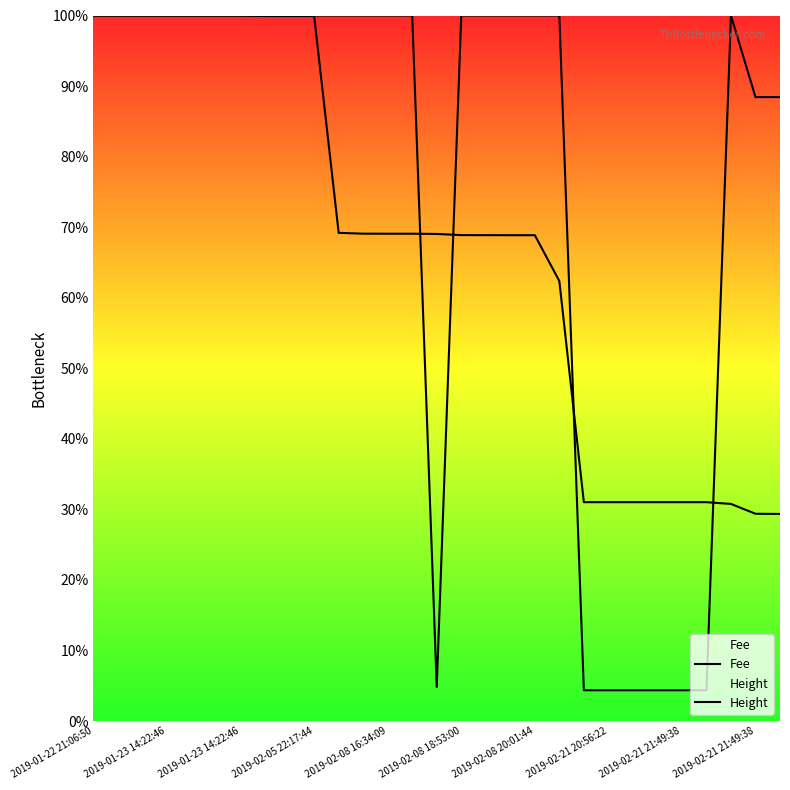

Which category has the highest value in the Height series?

2019-01-22 21:06:50